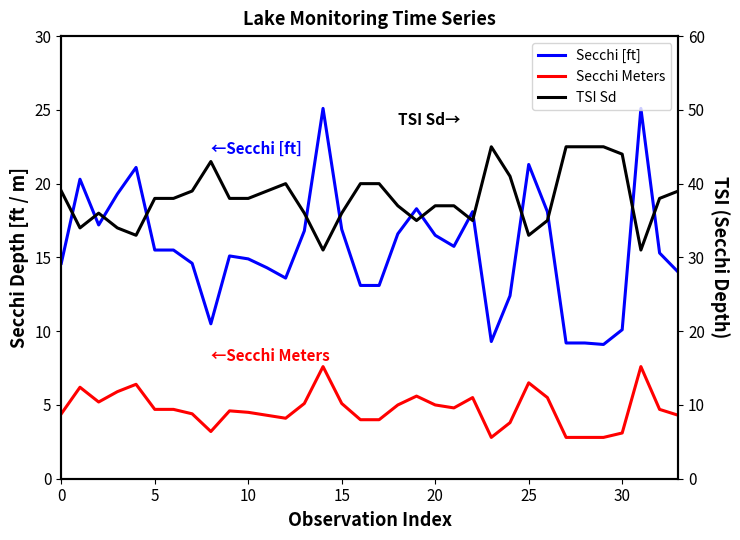

What is the label of the 8th point from the right?

26